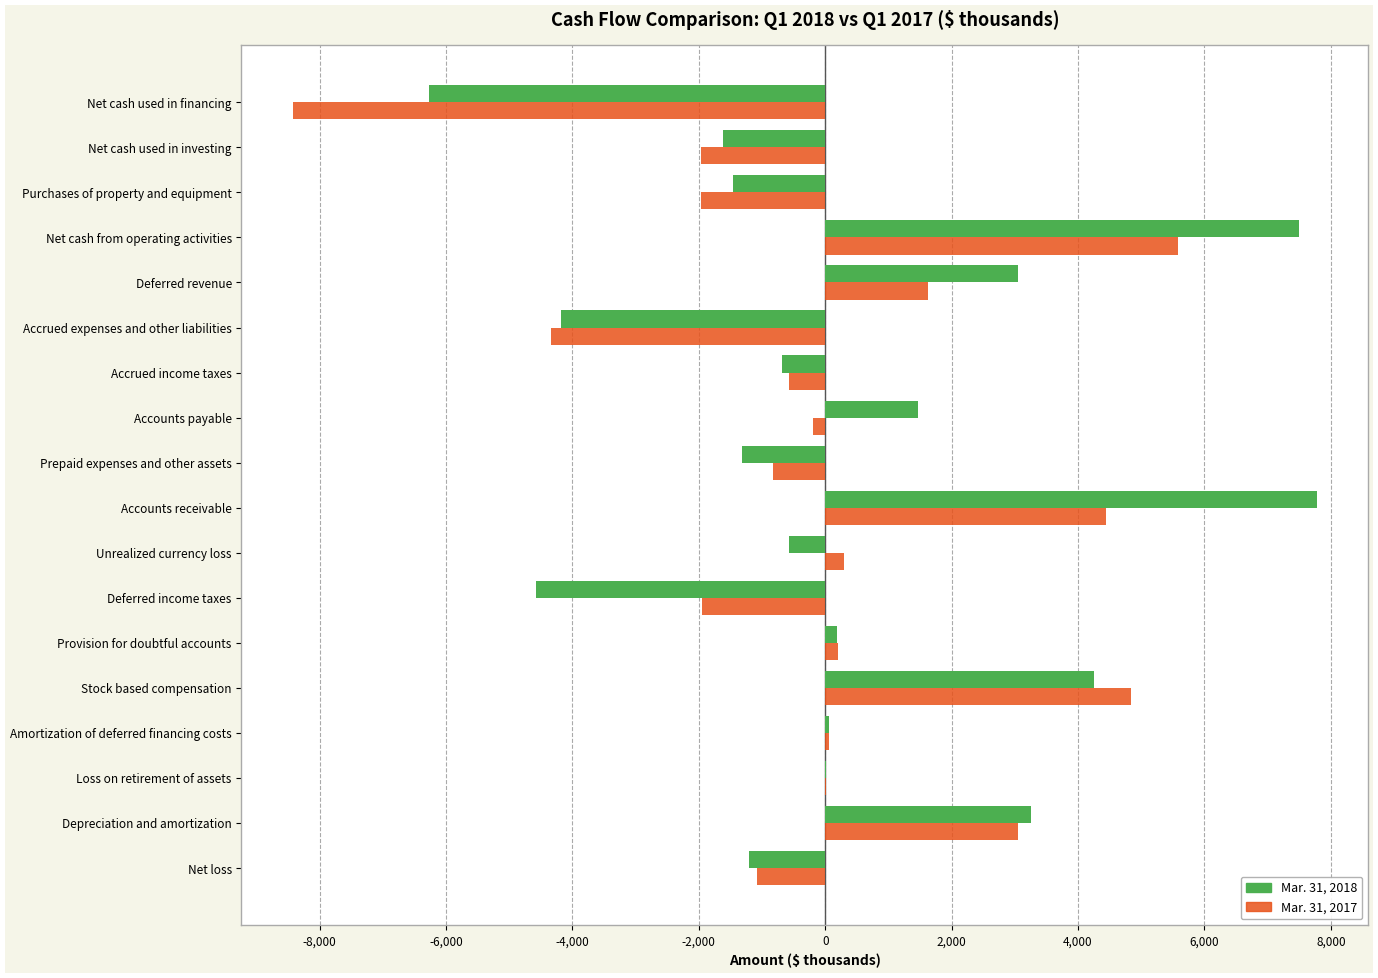

What is the sum of all Mar. 31, 2018 values?

5632